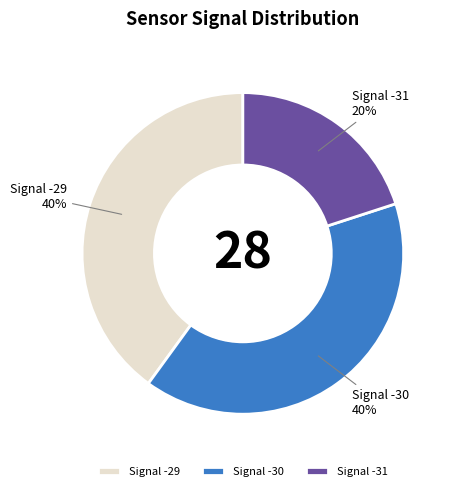

Combined, do Signal -30 and Signal -31 account for over 50%?

Yes